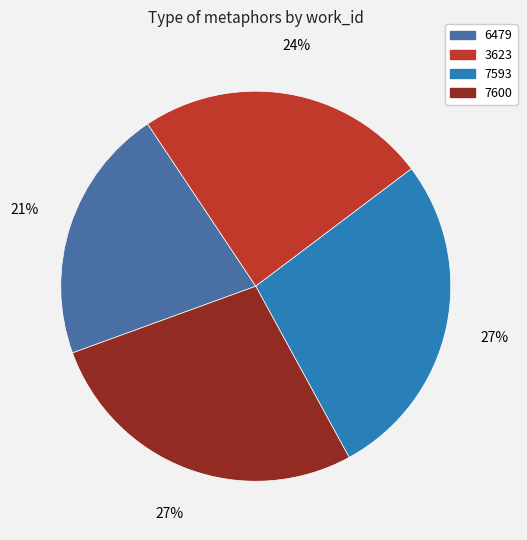

Is there any slice that represents more than half of the pie?

No